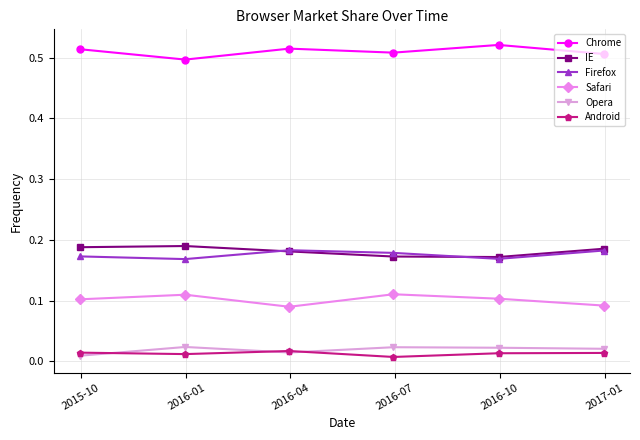

Count the Chrome values in the range 0 to 1.

6